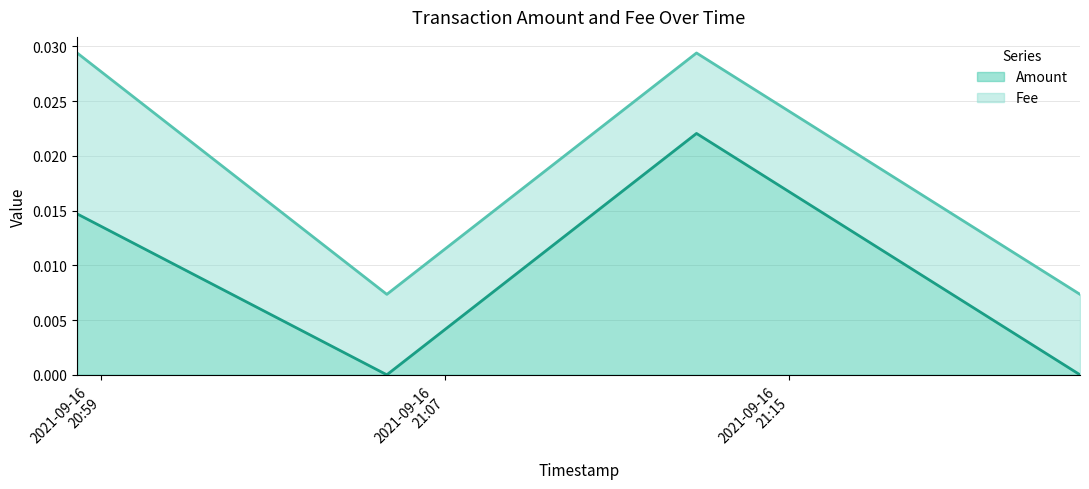

At which category does the data reach its first local peak?

2021-09-16 21:12:51